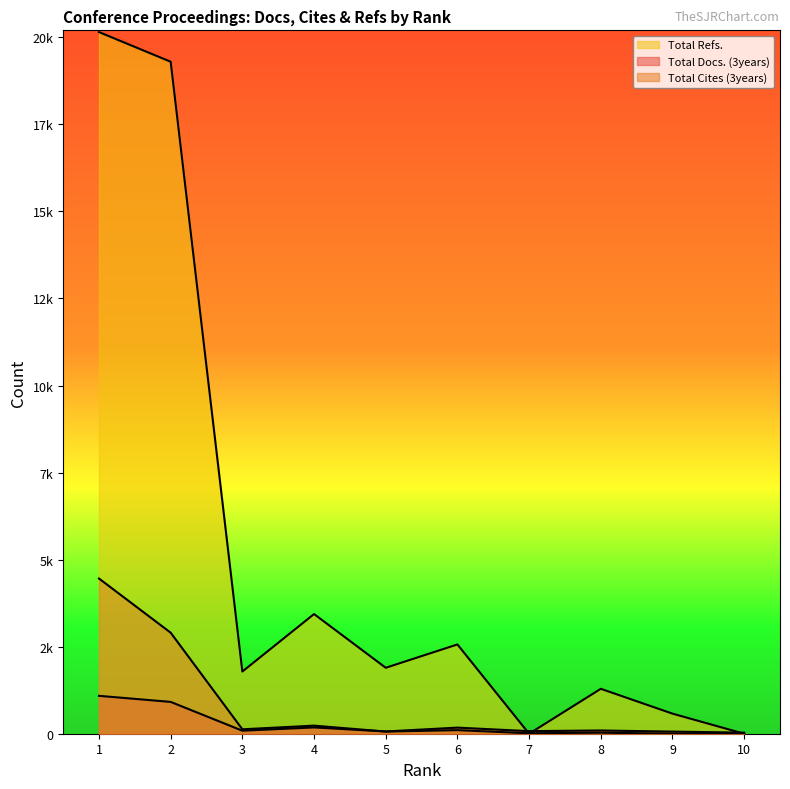

The Total Refs. series shows 2697 at 3. True or false?

False